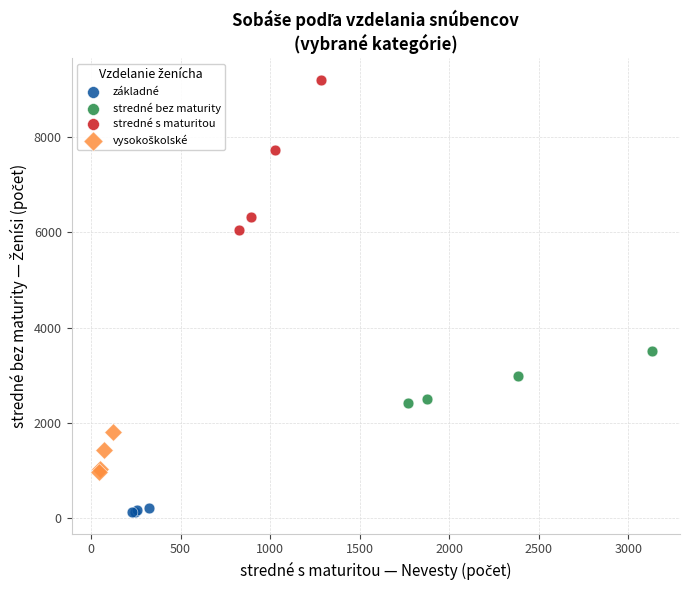

Which series has the largest Y range (max minus min)?

stredné s maturitou